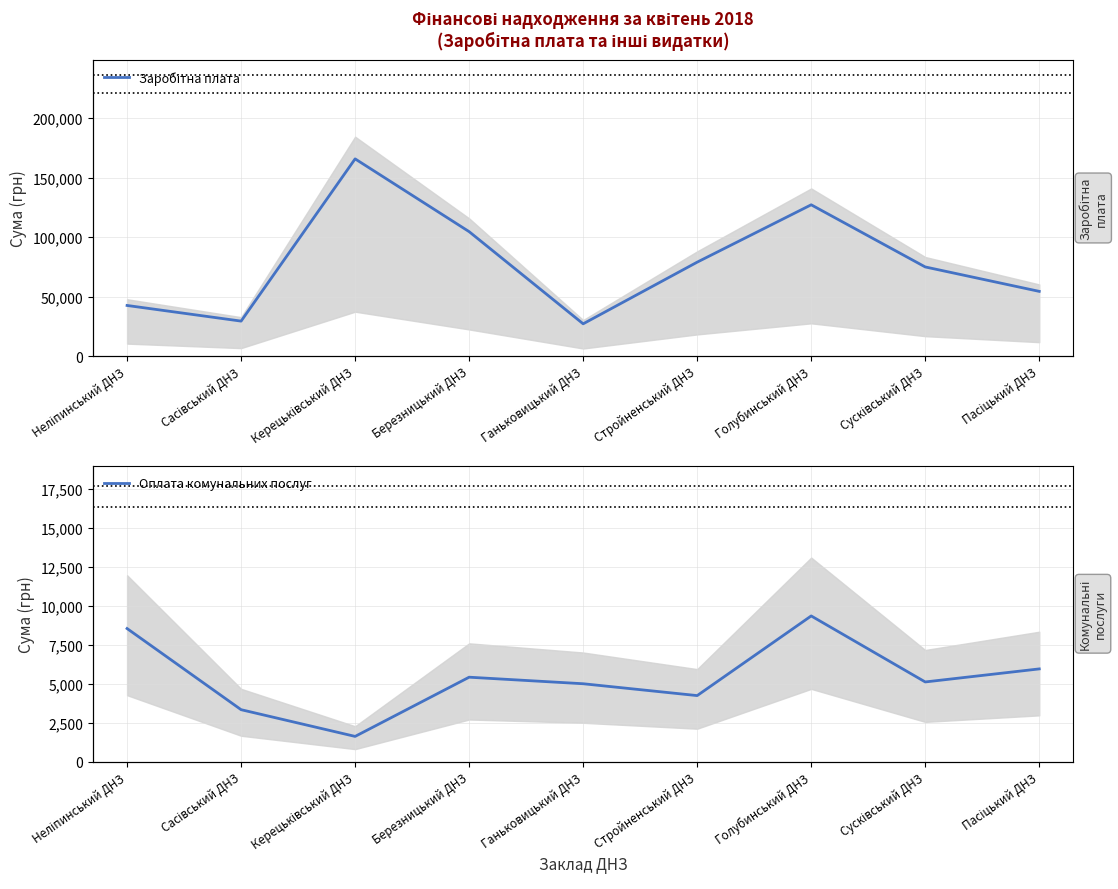

True or false: Оплата комунальних послуг and Заробітна плата cross at least once.

False